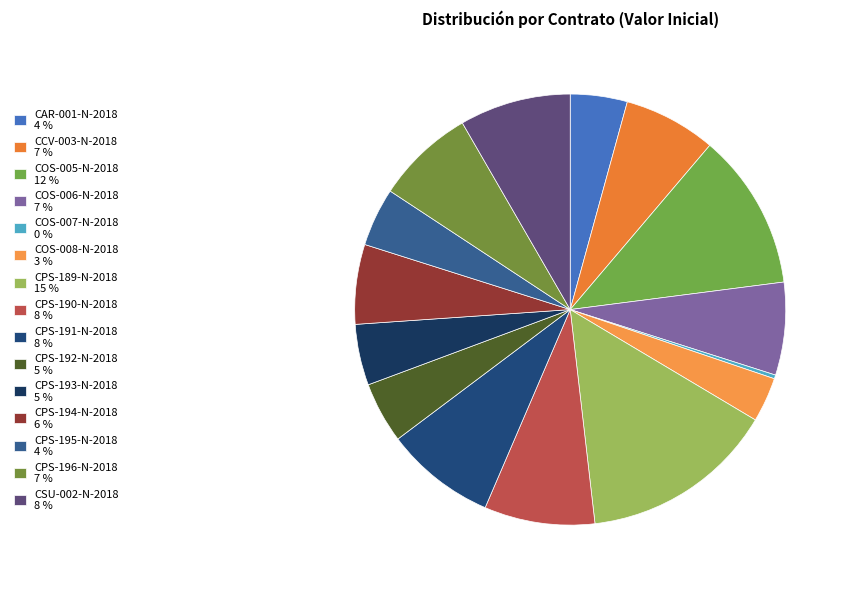

Rank the categories by value from highest to lowest.

CPS-189-N-2018, COS-005-N-2018, CSU-002-N-2018, CPS-190-N-2018, CPS-191-N-2018, CPS-196-N-2018, COS-006-N-2018, CCV-003-N-2018, CPS-194-N-2018, CPS-193-N-2018, CPS-192-N-2018, CPS-195-N-2018, CAR-001-N-2018, COS-008-N-2018, COS-007-N-2018